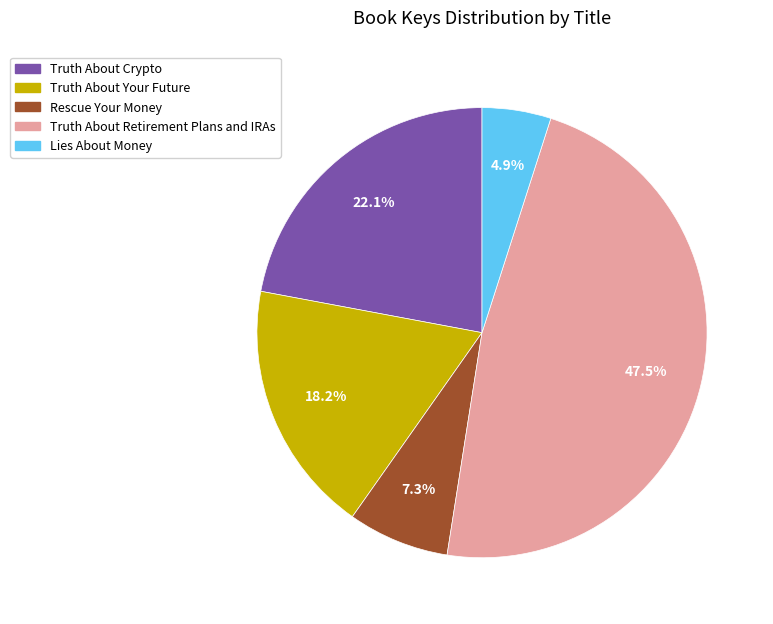

To the nearest percent, what portion does Lies About Money represent?

5%